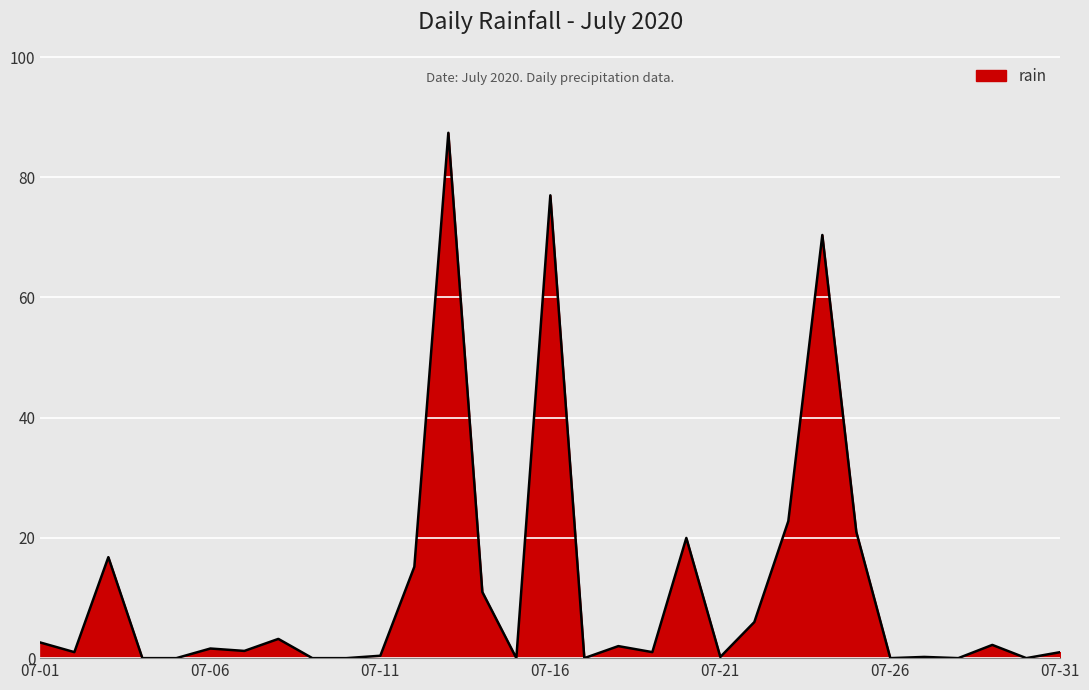

What is the sum of all values?

364.2